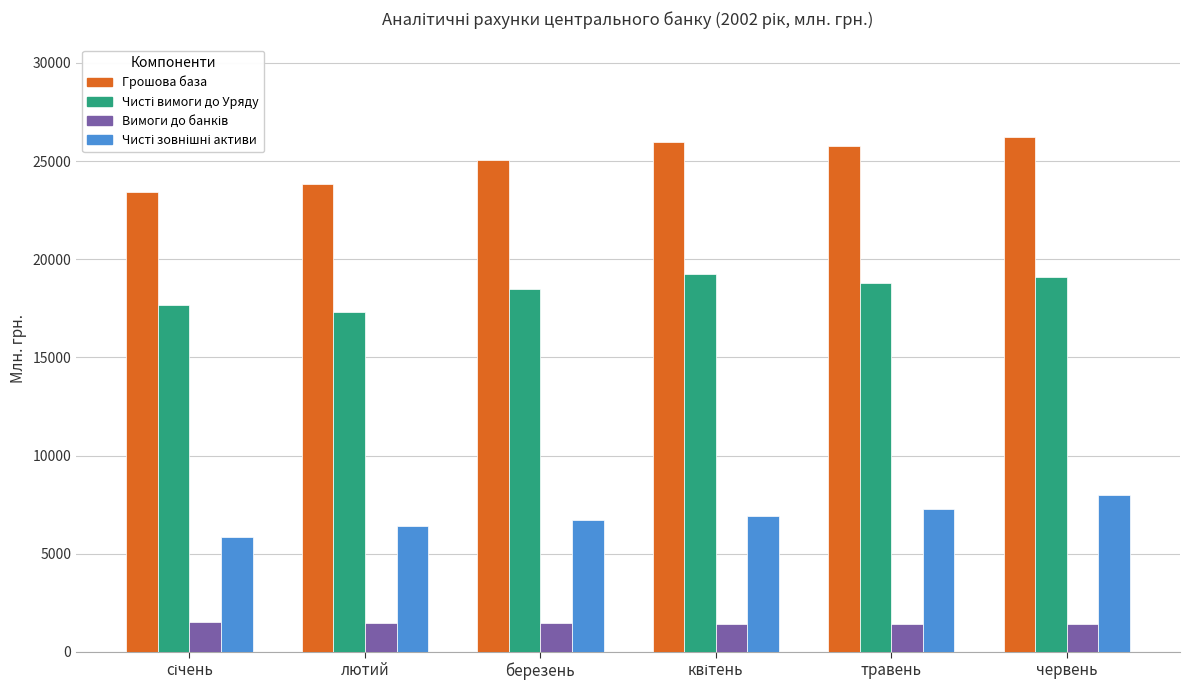

Is it true that Грошова база equals 25075.7 at березень?

True